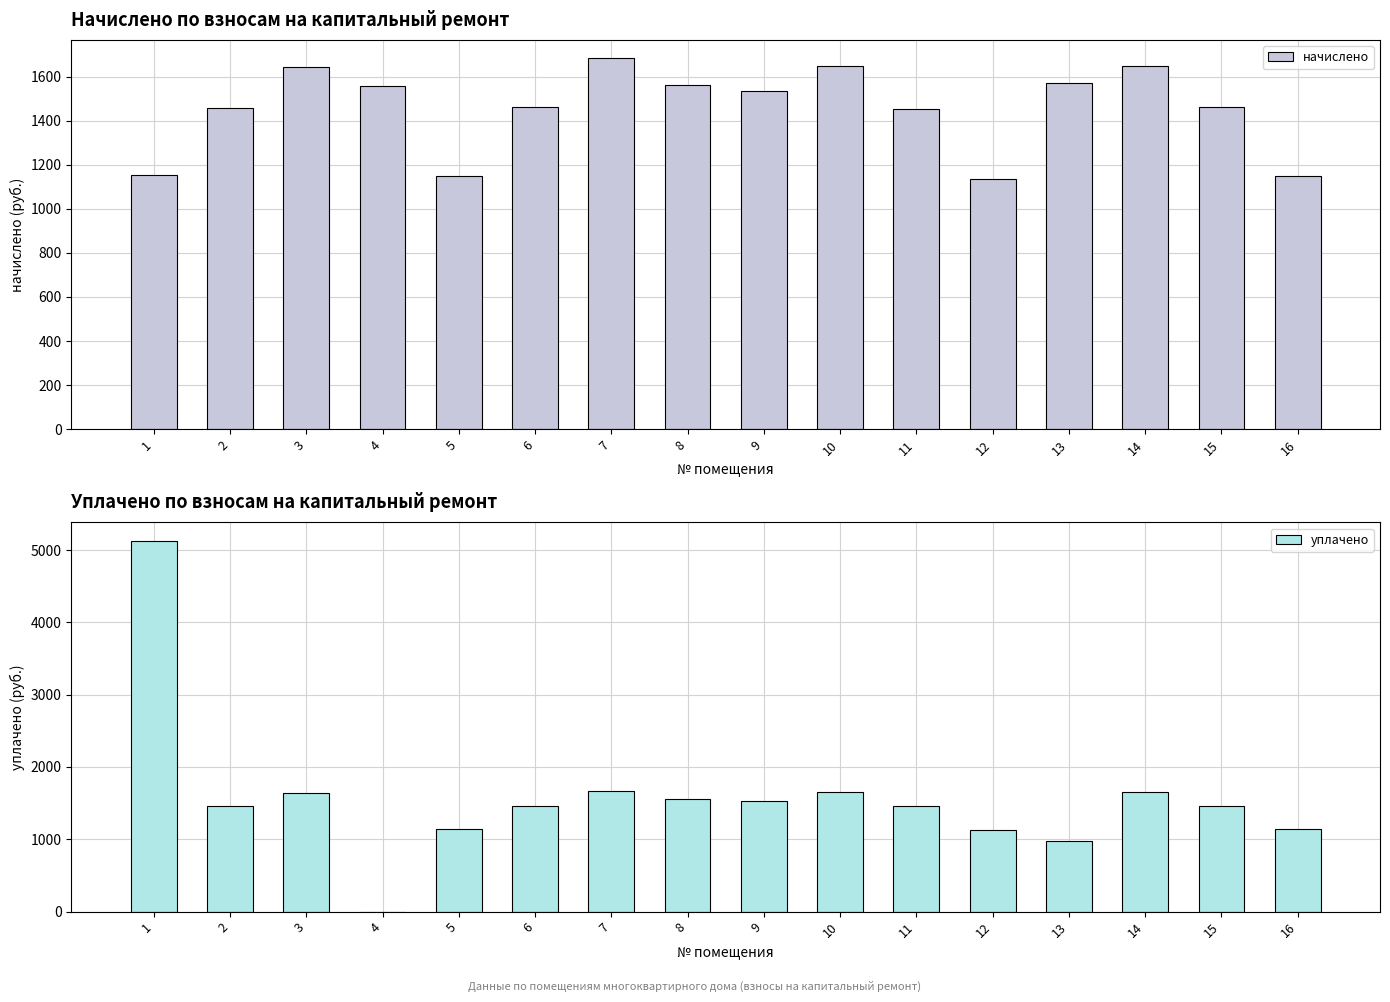

Is the value of начислено at 15 greater than the value of уплачено at 15?

No